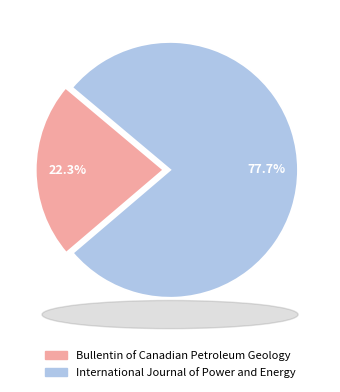

Between Bullentin of Canadian Petroleum Geology and International Journal of Power and Energy, which is larger?

International Journal of Power and Energy